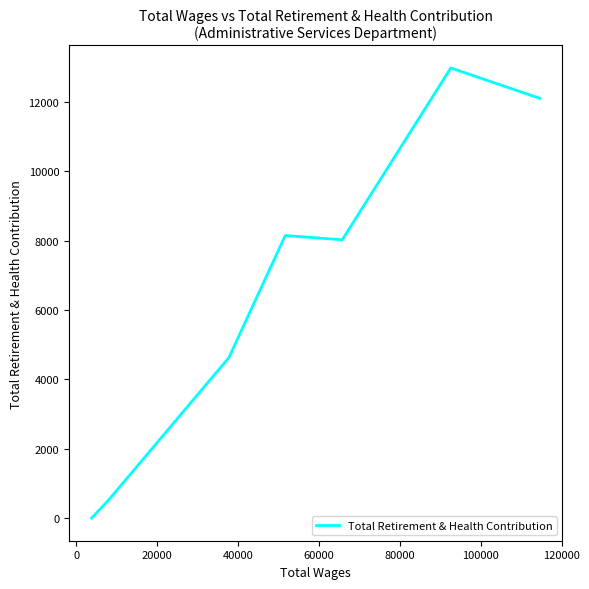

What is the greatest value displayed?

12976